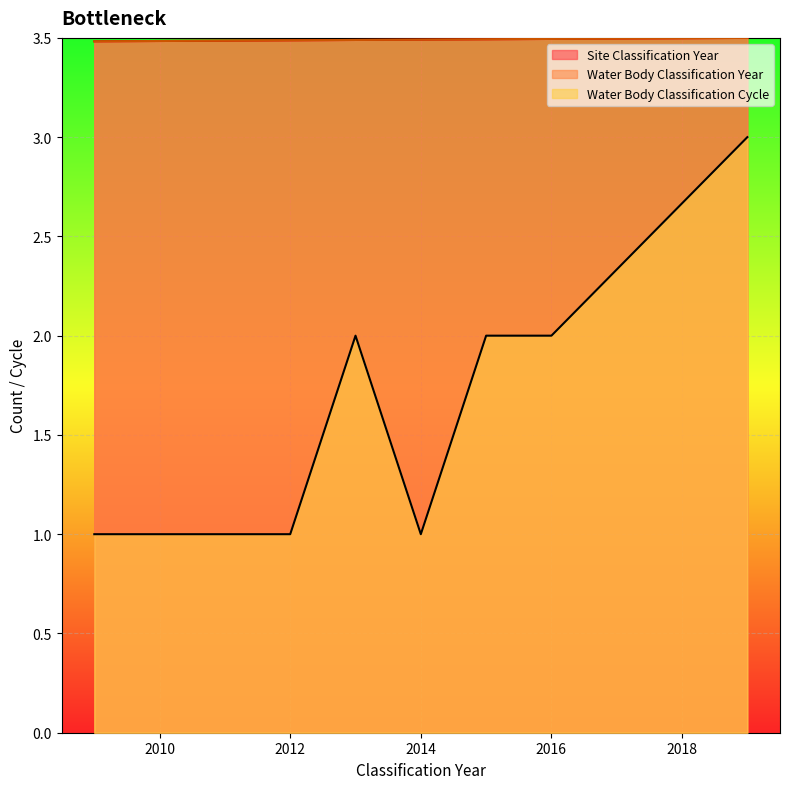

Which has a higher value, 2011 or 2015?

2015